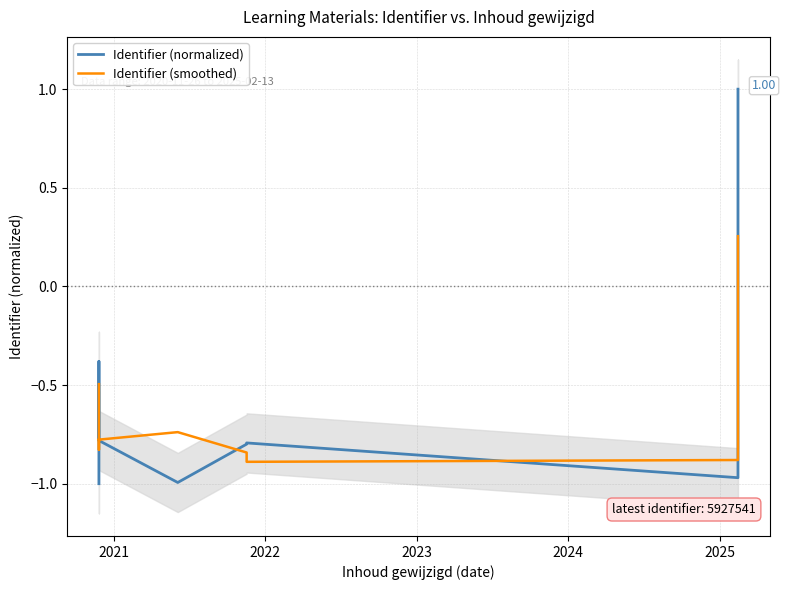

How many data points in Identifier (smoothed) are less than 0?

10